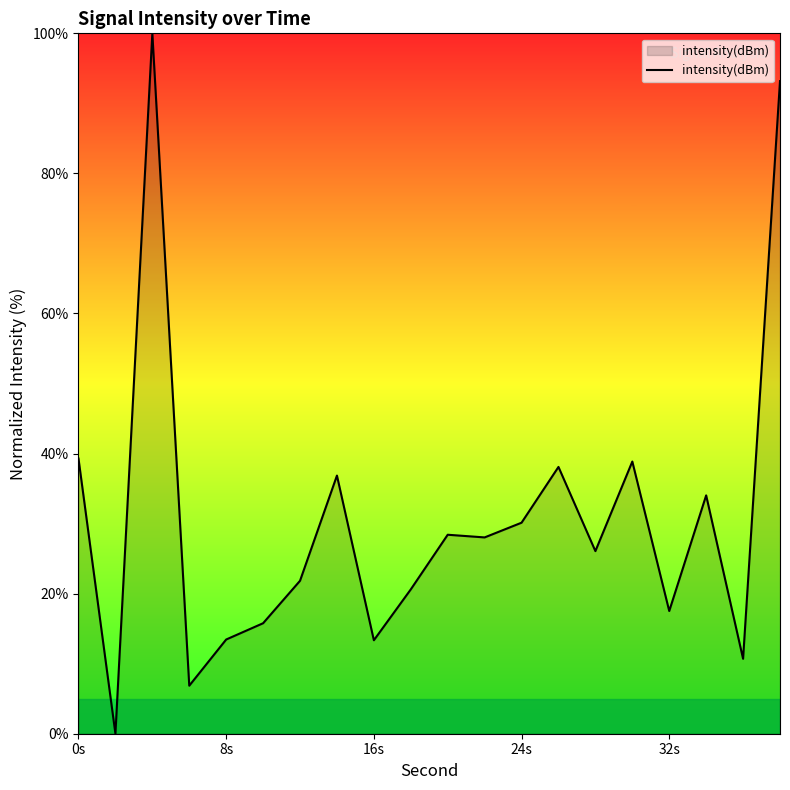

What is the maximum value shown in the chart?

100.0